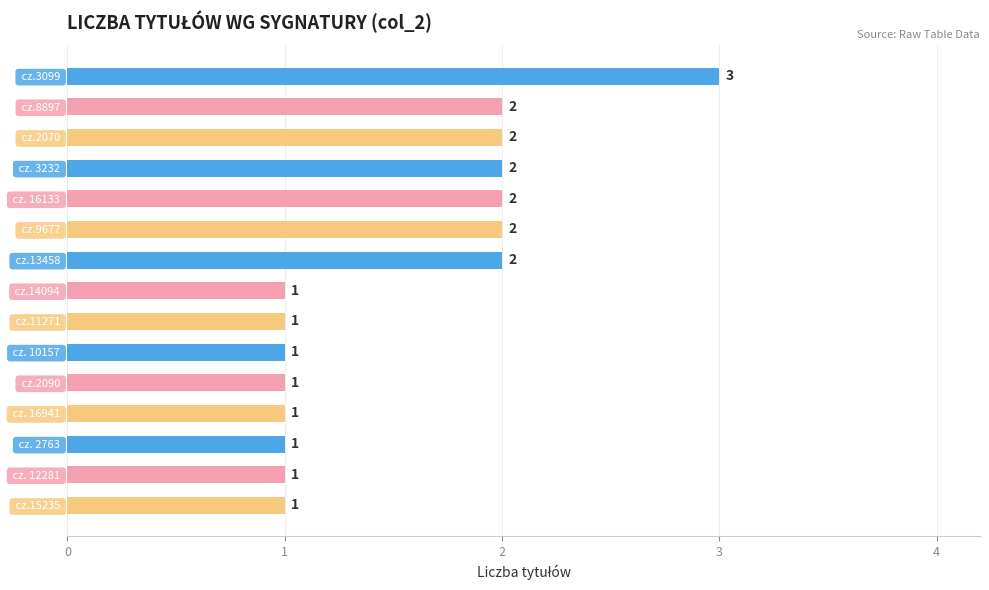

Reading top to bottom, extract all data points from this chart.

 cz.3099 =3	 cz.8897 =2	 cz.2070 =2	 cz. 3232 =2	 cz. 16133 =2	 cz.9677 =2	 cz.13458 =2	 cz.14094 =1	 cz.11271 =1	 cz. 10157 =1	 cz.2090 =1	 cz. 16941 =1	 cz. 2763 =1	 cz. 12281 =1	 cz.15235 =1